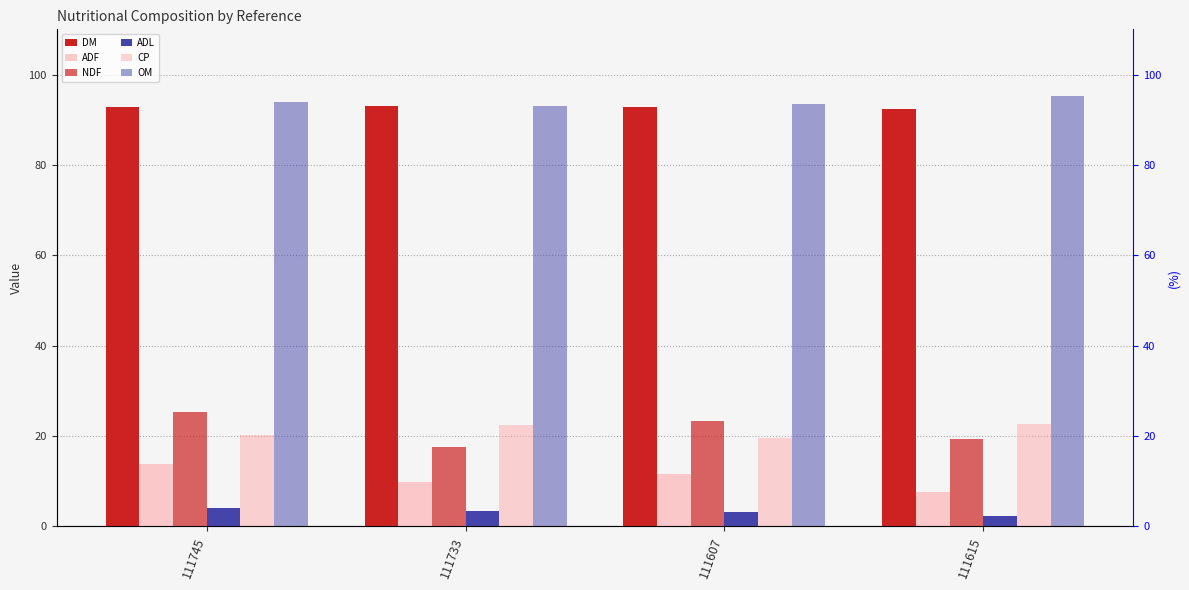

How many distinct data groups are displayed?

6